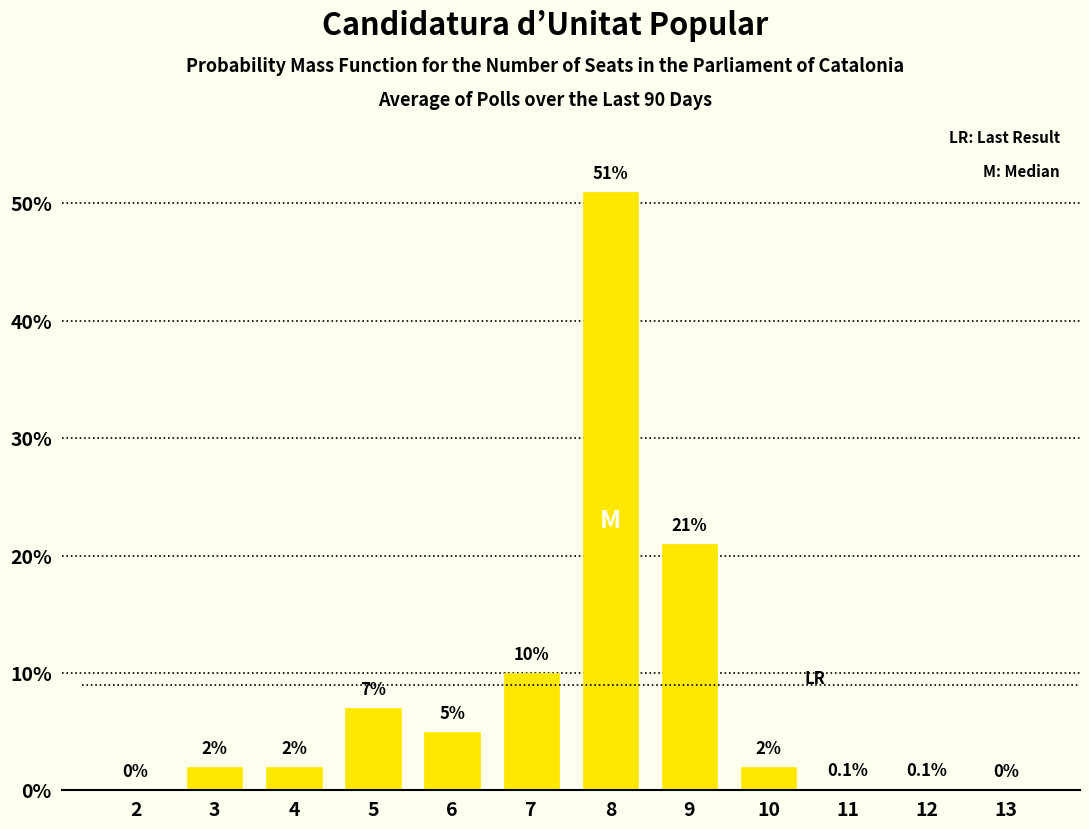

Reading left to right, what are all the values shown in this chart?

2=0.0	3=2.0	4=2.0	5=7.0	6=5.0	7=10.0	8=51.0	9=21.0	10=2.0	11=0.1	12=0.1	13=0.0